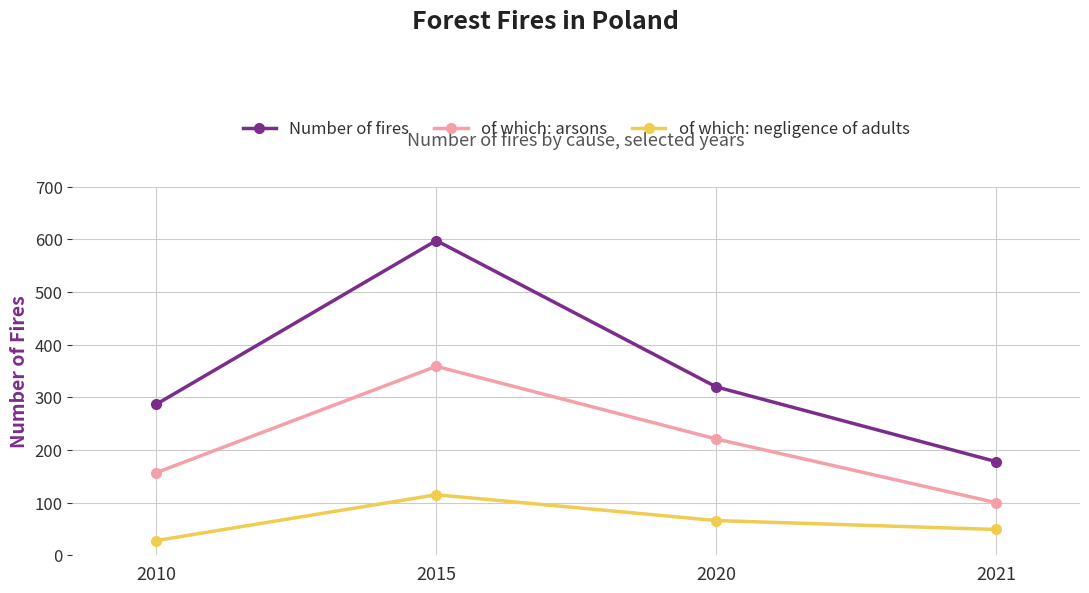

At how many categories does at least one series exceed 439?

1